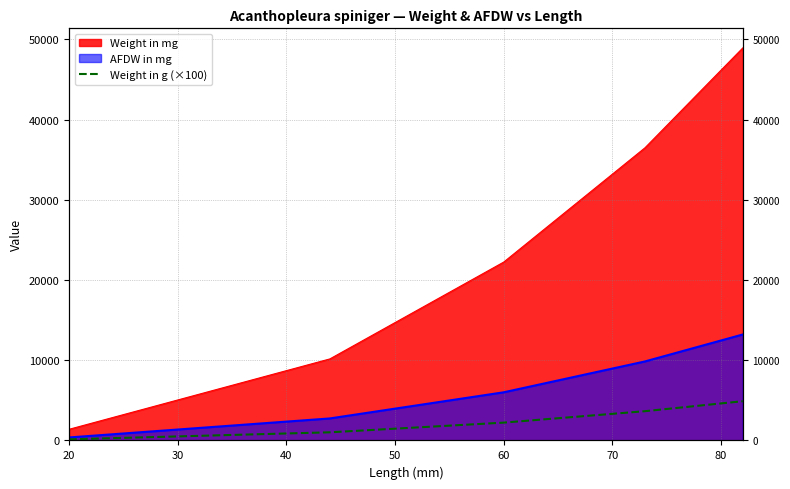

What is the value of the 3rd point from the left?

2223.8